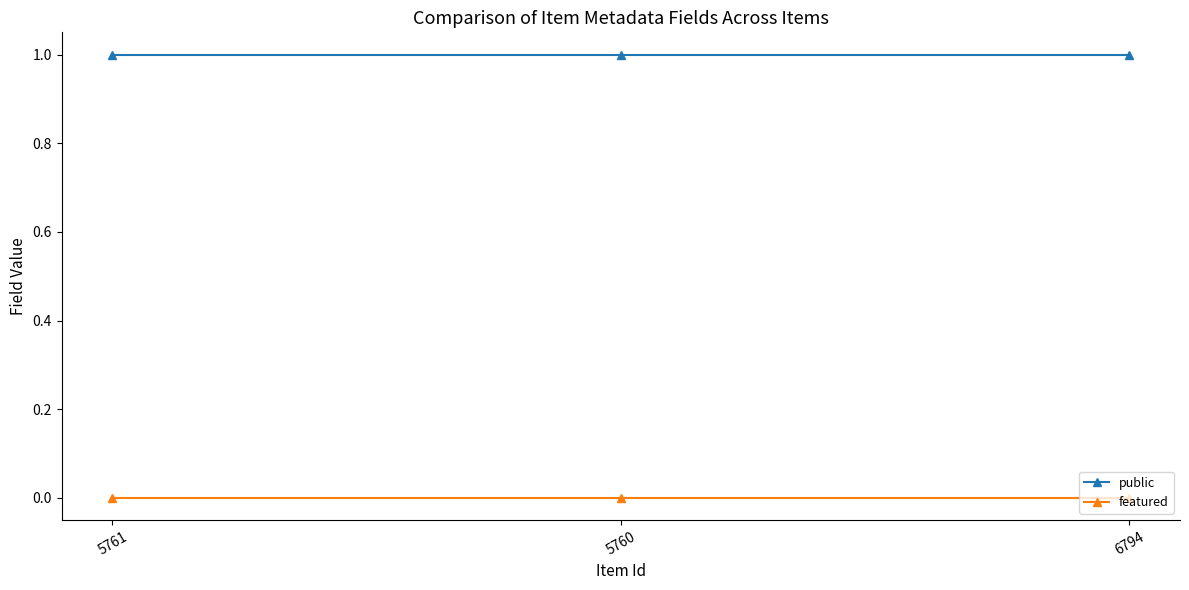

Does the chart display data point markers on the line(s)?

Yes